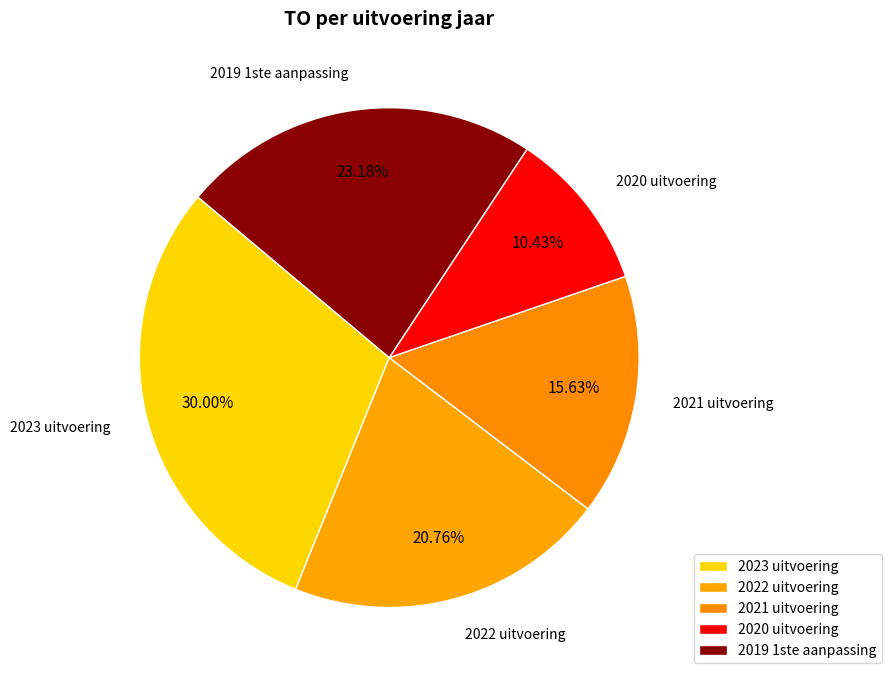

Rank the categories by value from highest to lowest.

2023 uitvoering, 2019 1ste aanpassing, 2022 uitvoering, 2021 uitvoering, 2020 uitvoering